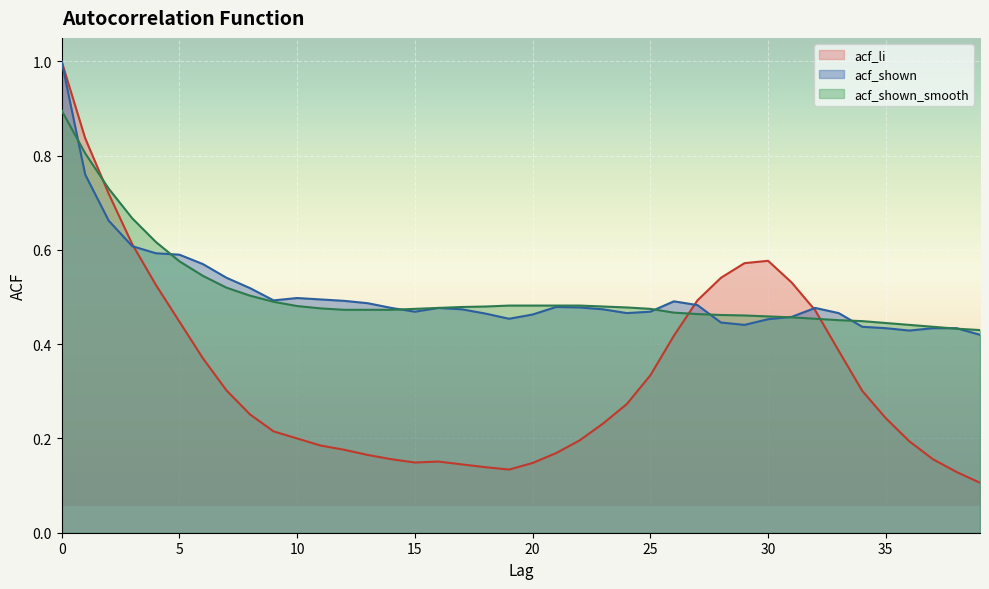

At how many categories does at least one series exceed 0?

40